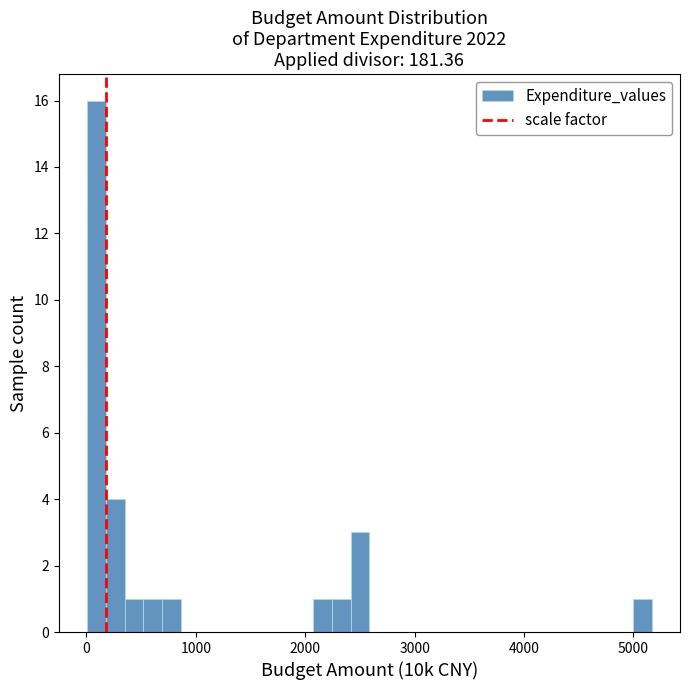

Read against the x-axis, roughly where is the centre of the tallest bar?

100